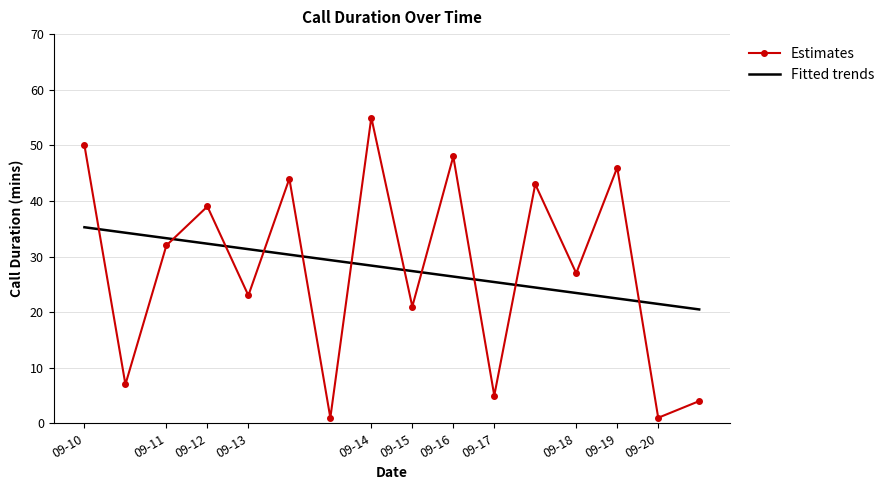

True or false: Fitted trends and Estimates intersect in this chart.

True